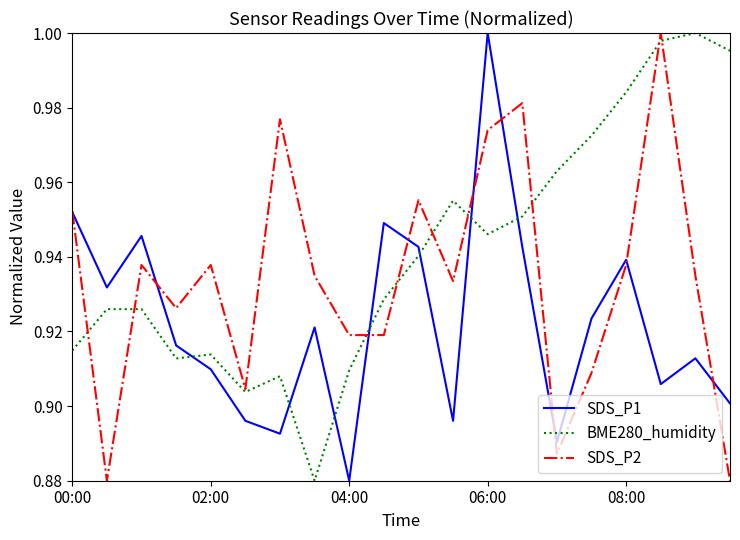

How many series are shown in this chart?

3